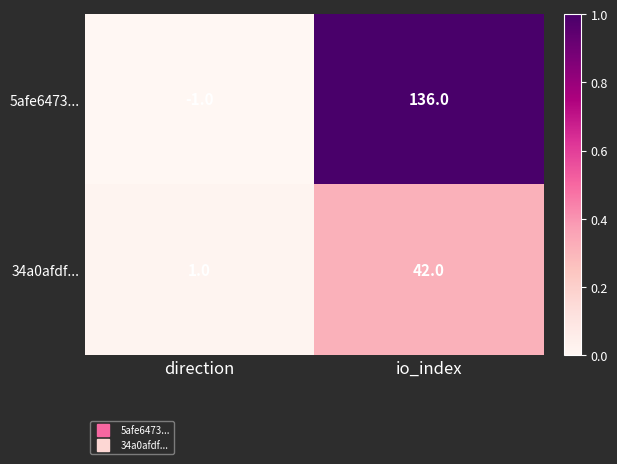

Reading right to left, extract all data points from this chart.

5afe6473...: io_index=136	direction=-1
34a0afdf...: io_index=42	direction=1